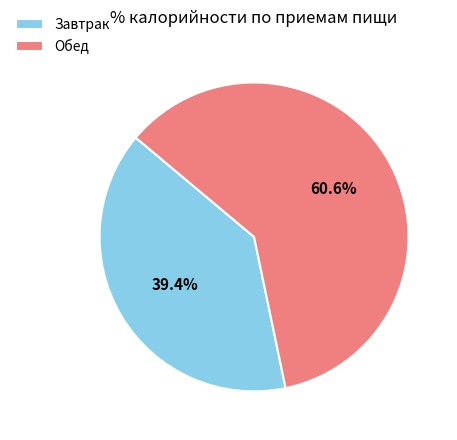

How many segments does this pie chart have?

2